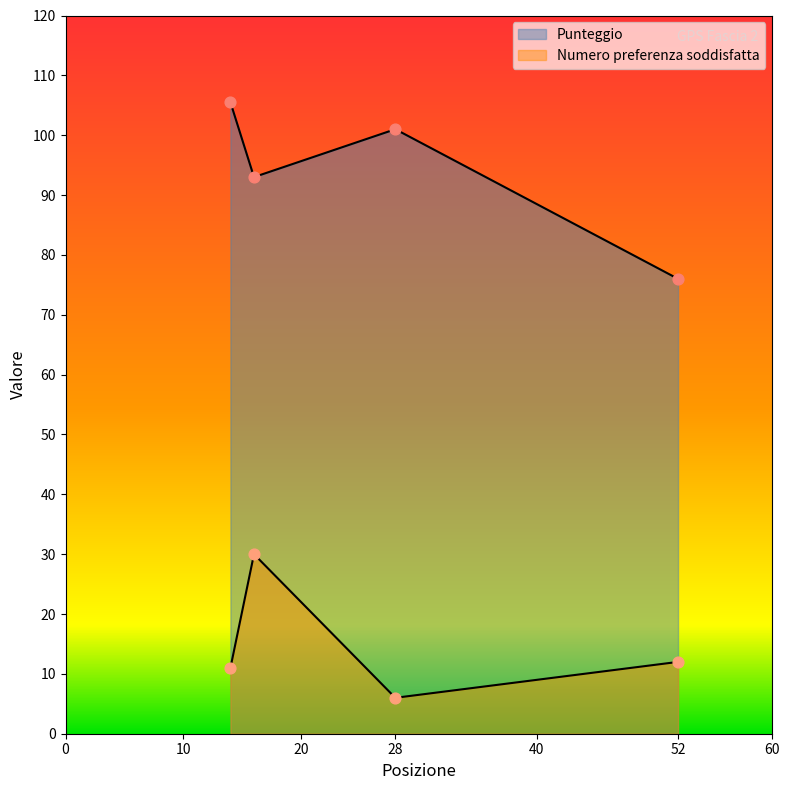

At which category is the sum across all series the highest?

16